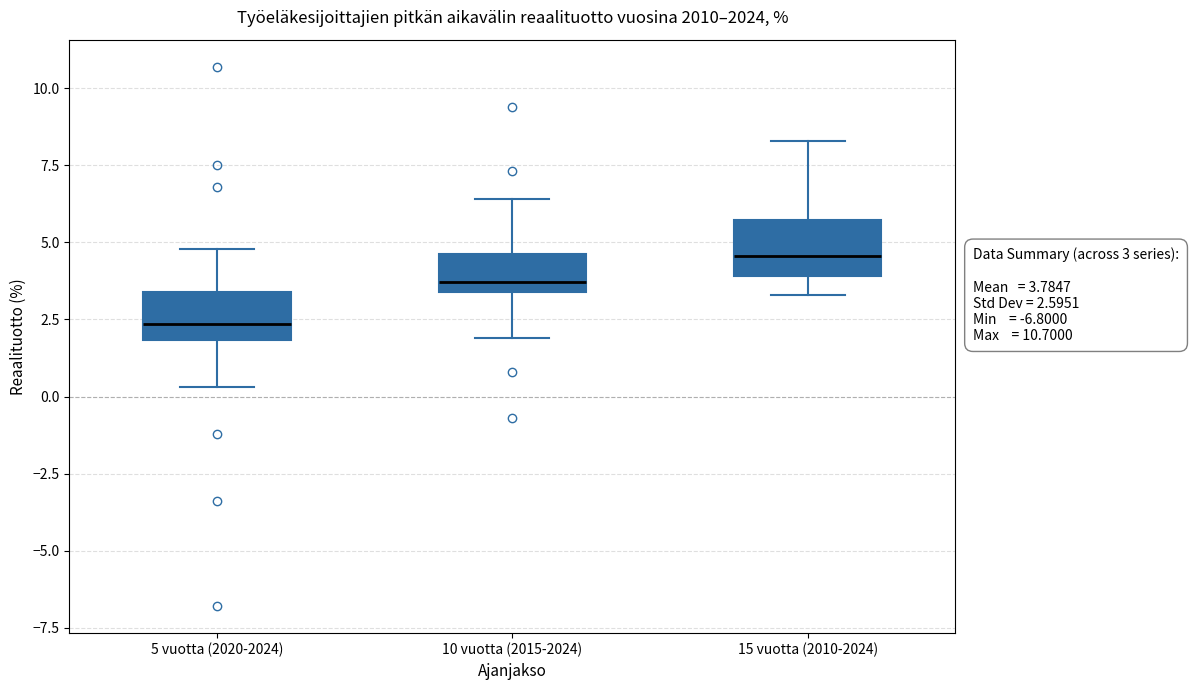

Which box has the highest median line?

15 vuotta (2010-2024)